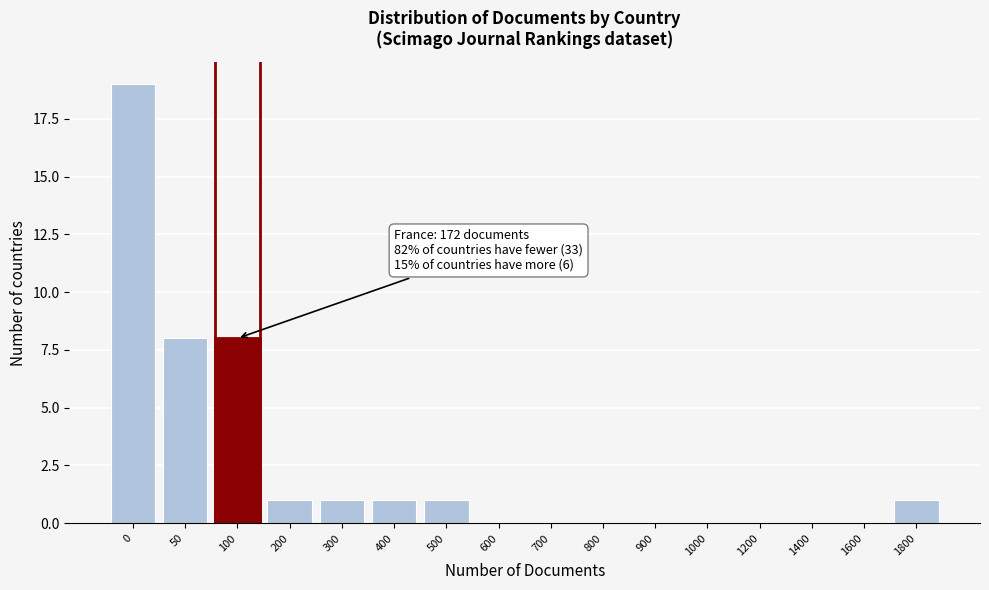

Reading right to left, what are all the values shown in this chart?

1800=1	1600=0	1400=0	1200=0	1000=0	900=0	800=0	700=0	600=0	500=1	400=1	300=1	200=1	100=8	50=8	0=19